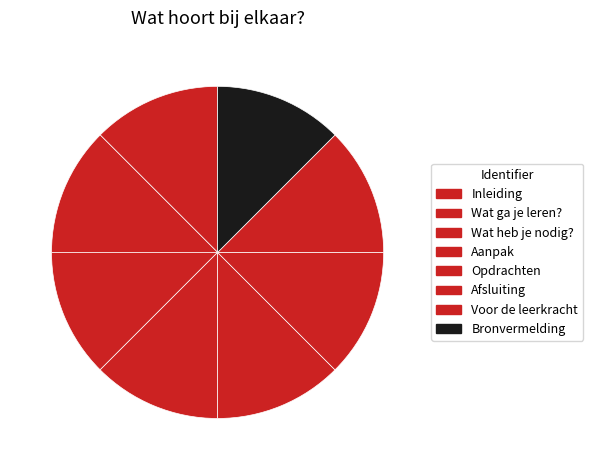

Is there a majority slice in this chart?

No